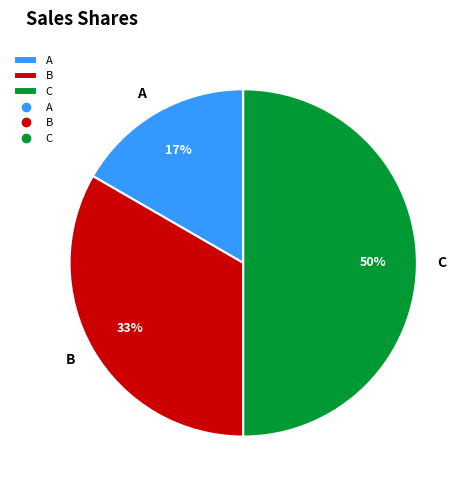

Which category has the smallest portion of the pie?

A